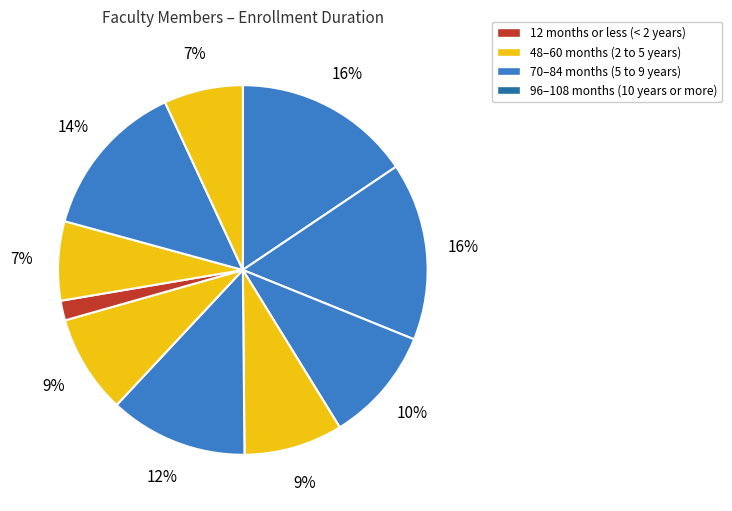

How many slices are in this pie chart?

10